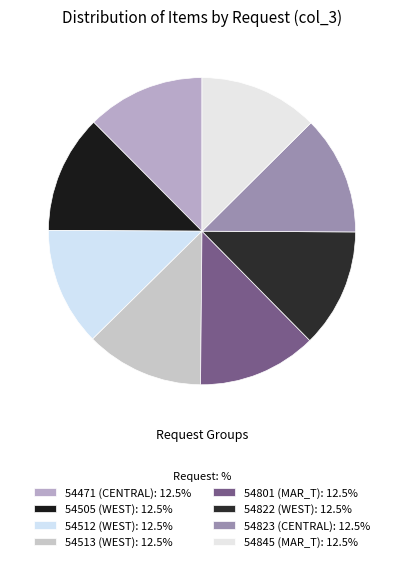

Is it true that 54845 (MAR_T) is 13% of the pie?

True